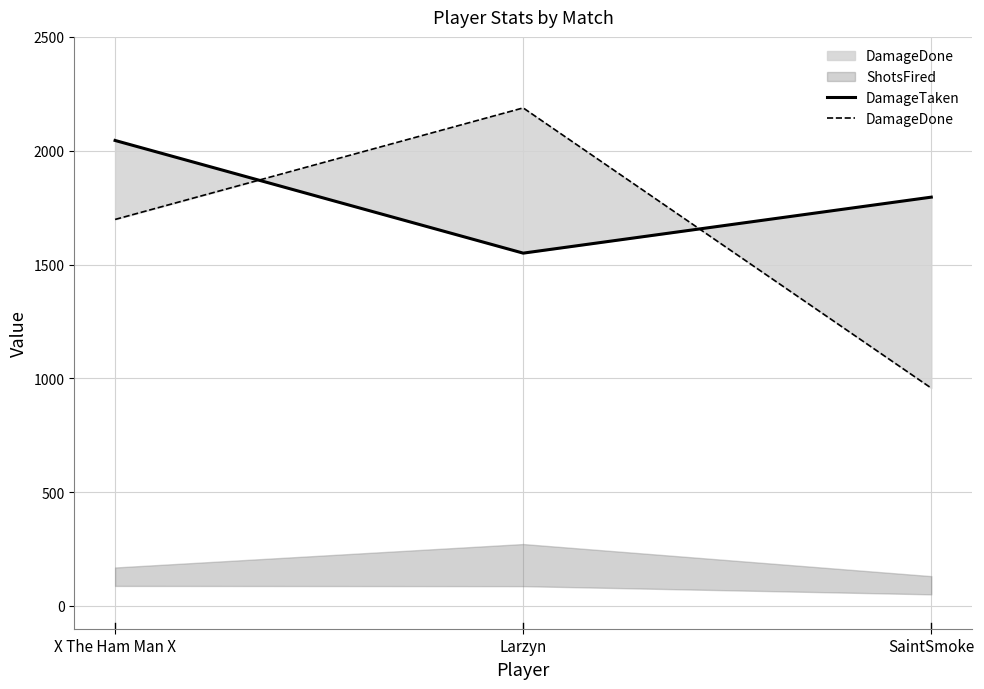

How many data points in DamageTaken are less than 1796?

1